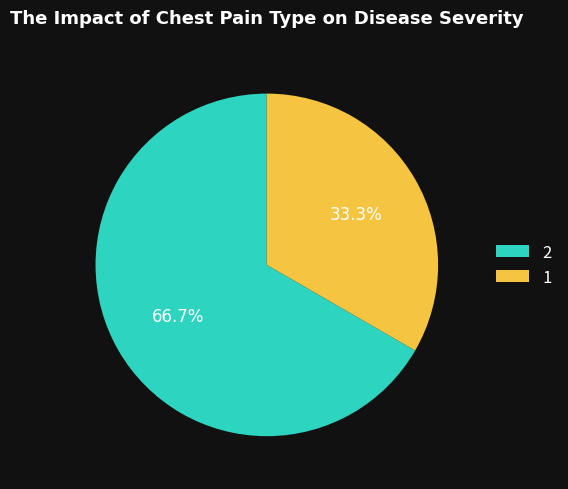

The 1 slice represents 25% of the pie. True or false?

False